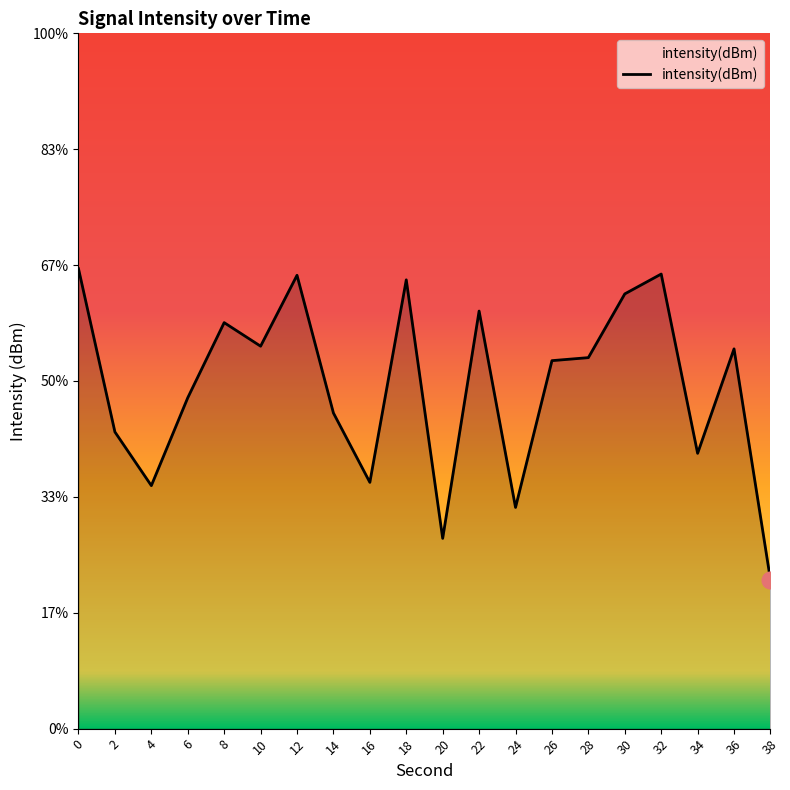

List the labels in order of value, smallest first.

38, 20, 24, 4, 16, 34, 2, 14, 6, 26, 28, 36, 10, 8, 22, 30, 18, 12, 32, 0